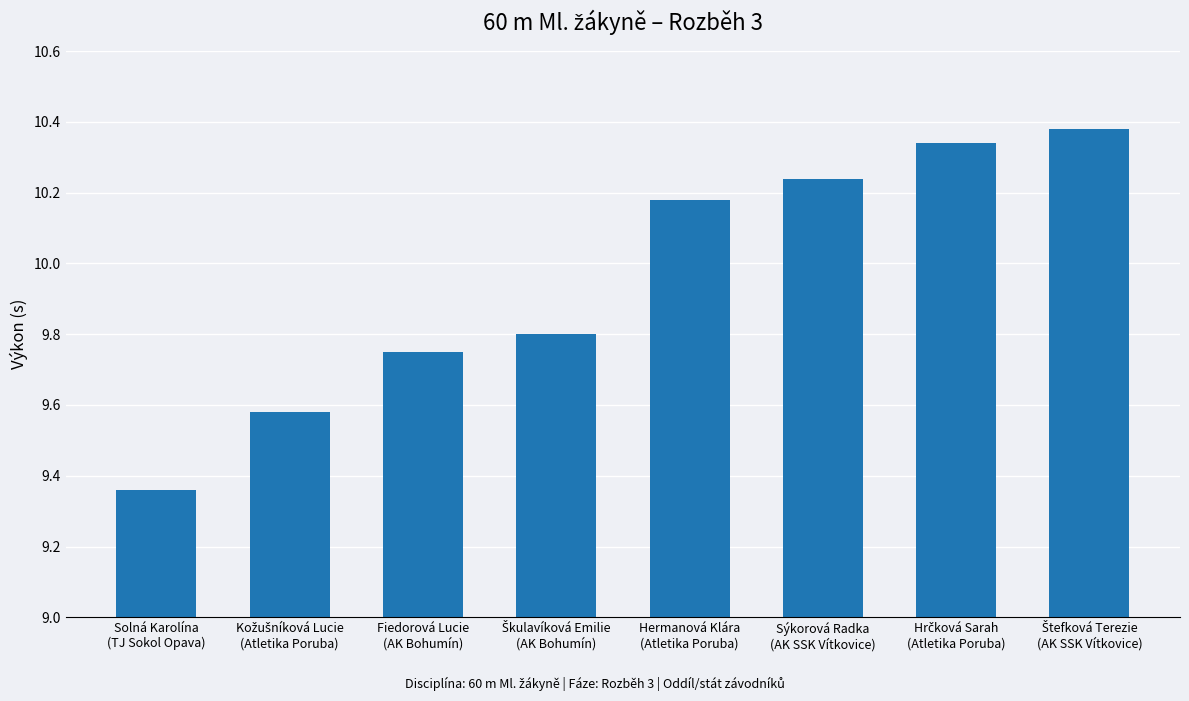

What is the average value?

10.0